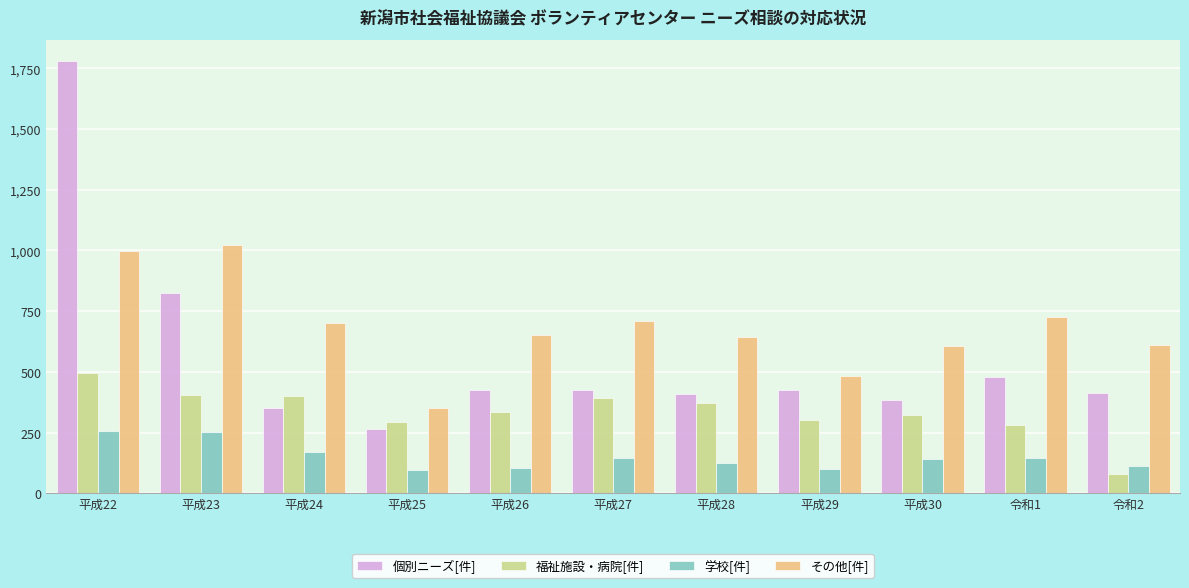

What are all the series names shown in the legend?

個別ニーズ[件], 福祉施設・病院[件], 学校[件], その他[件]